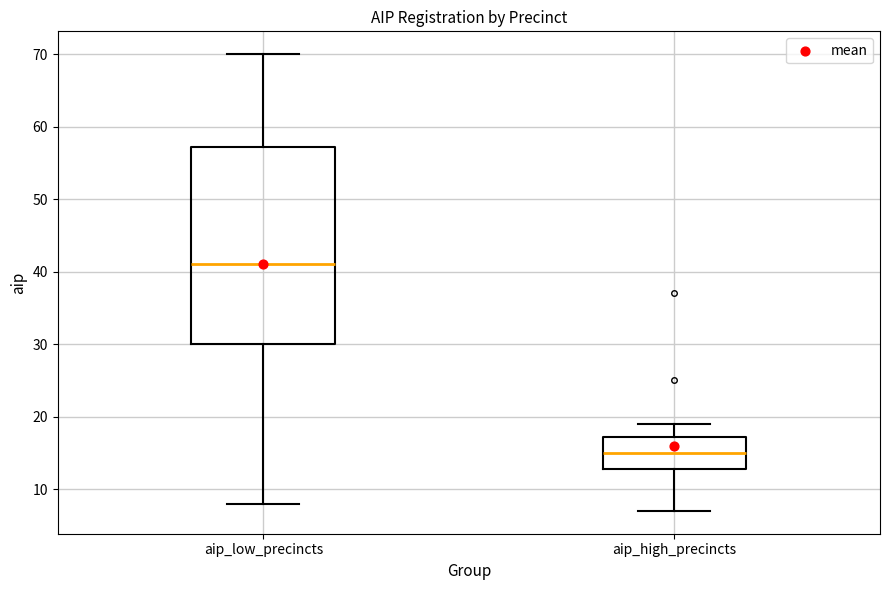

Reading left to right, transcribe this box plot: for each box, give where its median line is, the range the box spans, and where its two whiskers end, as read against the y-axis. The values are not printed on the chart, so give them approximately, as read against the axis.

aip_low_precincts: median 41, box 30 to 57, whiskers 8 to 70
aip_high_precincts: median 15, box 13 to 17, whiskers 7 to 19